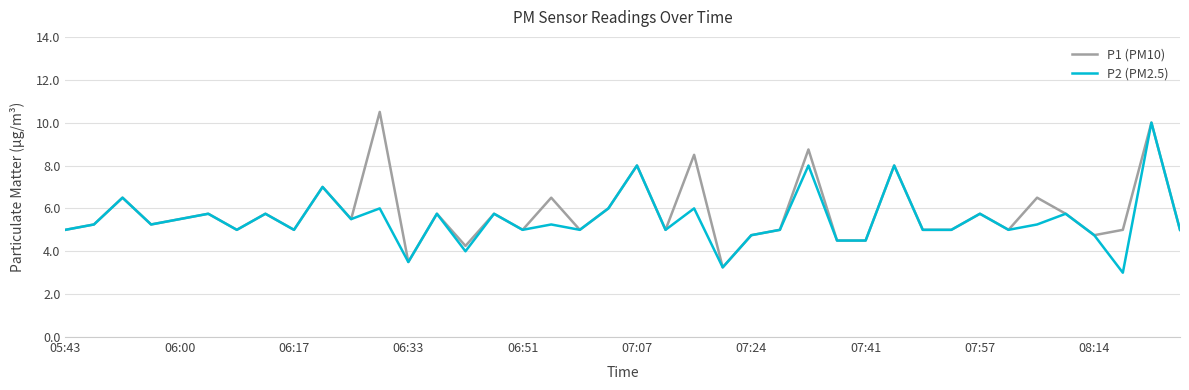

What is the smallest value displayed?

3.0